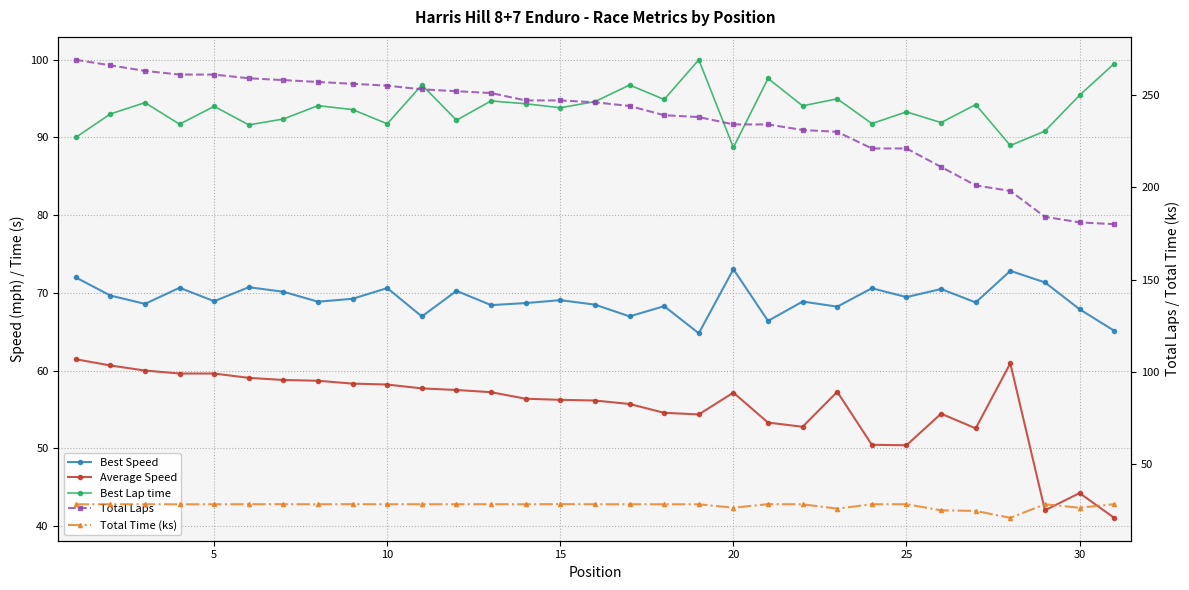

What is the lowest value of the Best Lap time series?

88.7